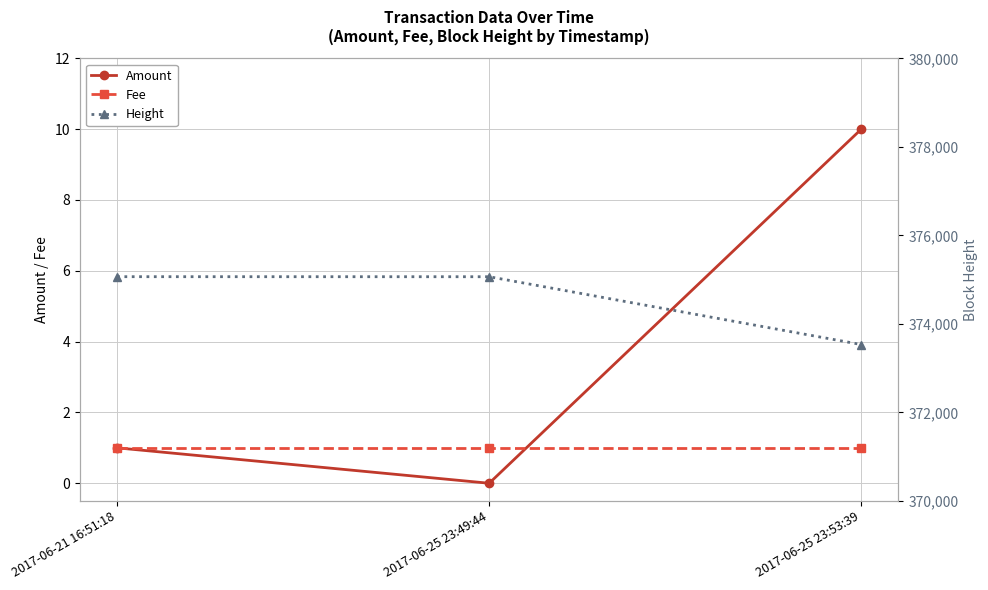

How many values in the Height series exceed 375066?

1